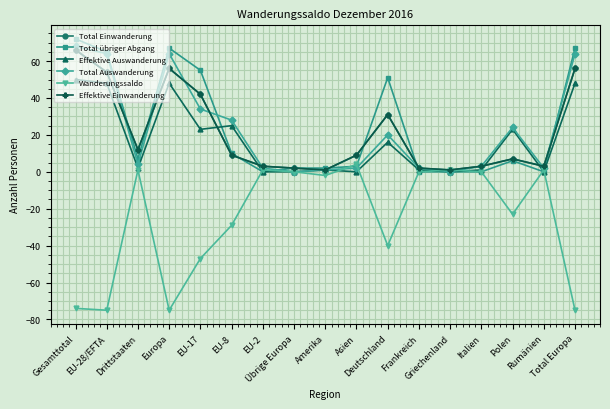

What are all the series names shown in the legend?

Total Einwanderung, Total übriger Abgang, Effektive Auswanderung, Total Auswanderung, Wanderungssaldo, Effektive Einwanderung